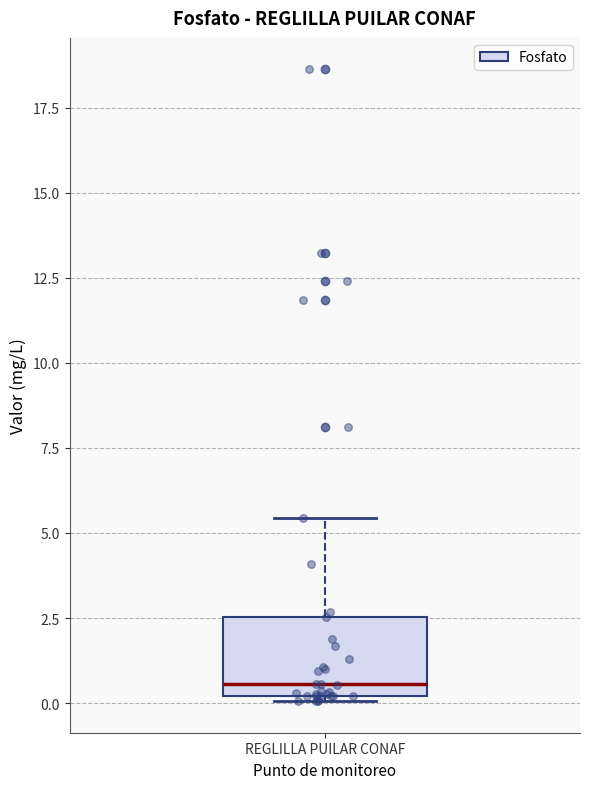

Read this box plot against the y-axis: the position of the median line, the range covered by the box, and the ends of both whiskers. The values are not printed on the chart, so give them approximately, as read against the axis.

median 0.5, box 0.0 to 2.5, whiskers 0.0 to 5.5